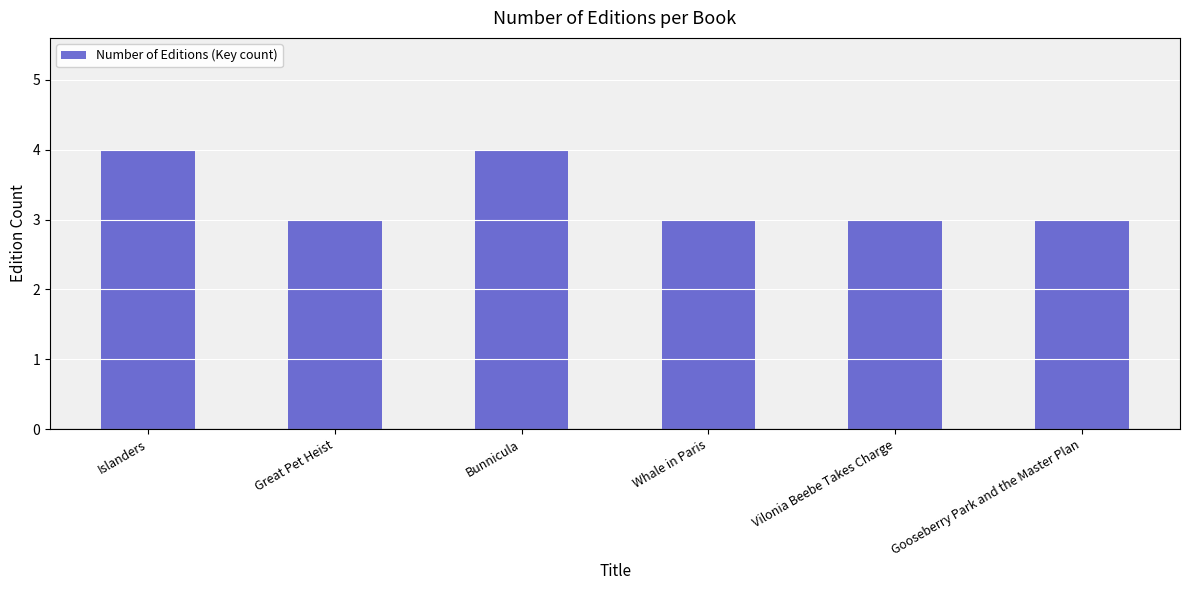

Are the bars grouped side by side (vs. stacked)?

No